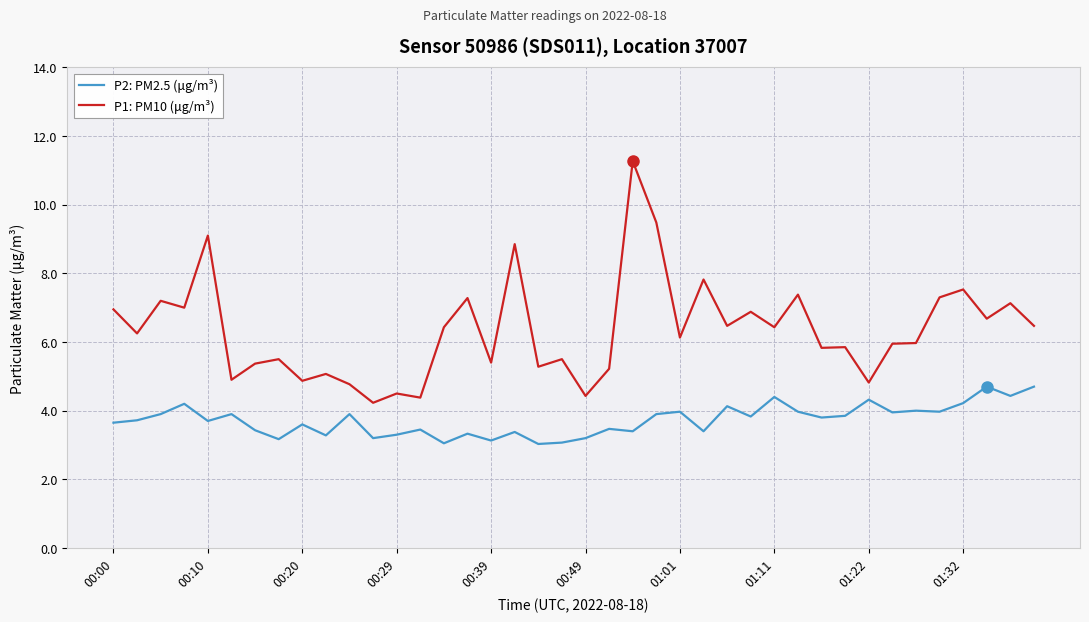

List the series in order of their overall mean, lowest first.

P2: PM2.5 (μg/m³), P1: PM10 (μg/m³)